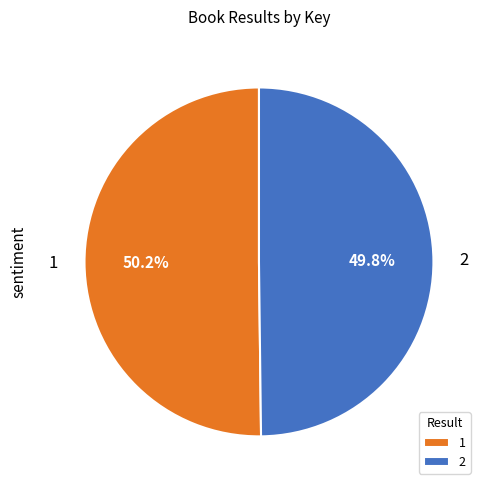

What percentage is NOT represented by 2?

50.2%